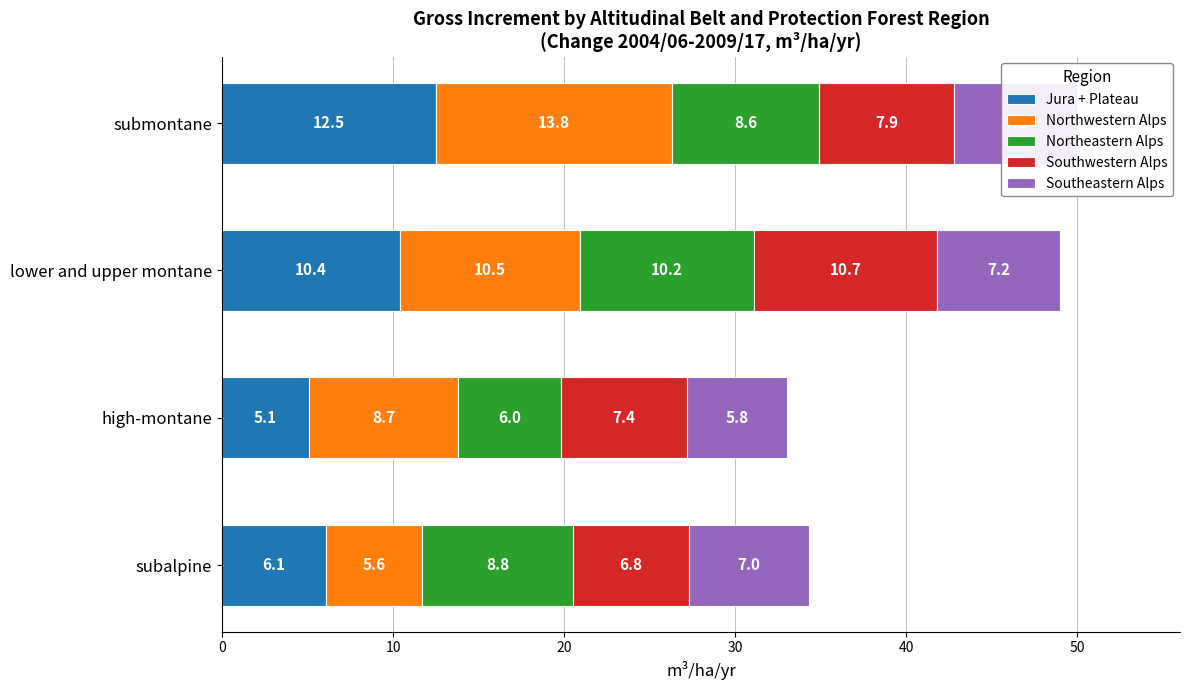

What is the approximate value of Northeastern Alps at high-montane?

6.0